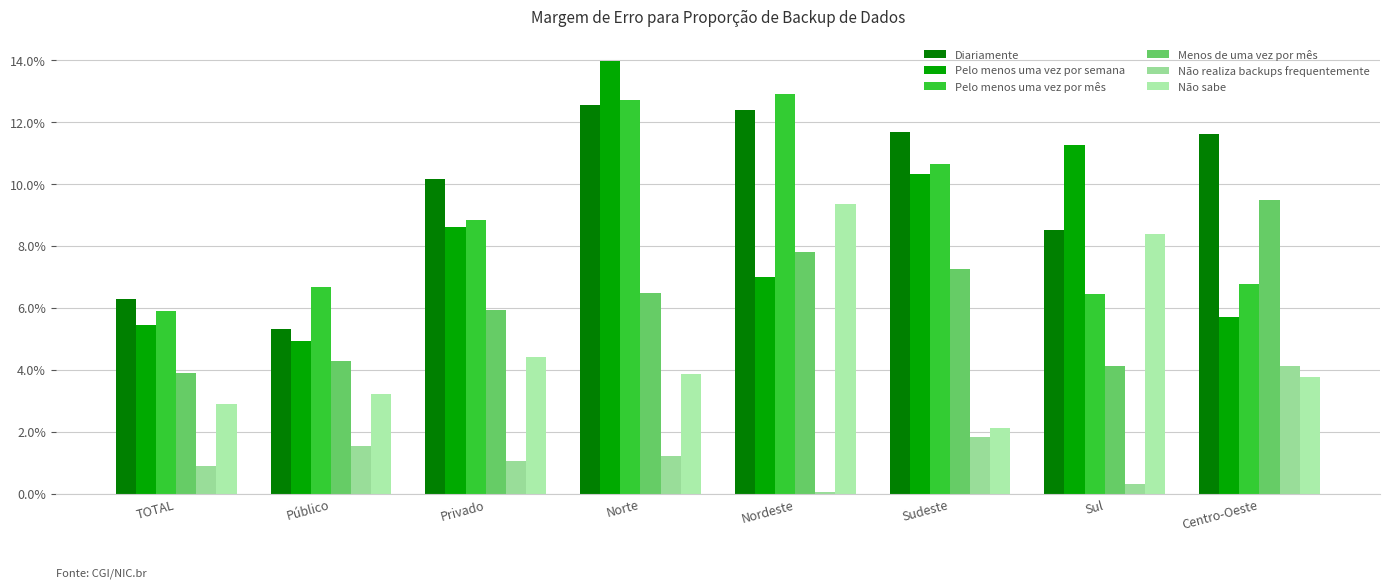

Rank the series by their maximum value, from highest to lowest.

Pelo menos uma vez por semana, Pelo menos uma vez por mês, Diariamente, Menos de uma vez por mês, Não sabe, Não realiza backups frequentemente